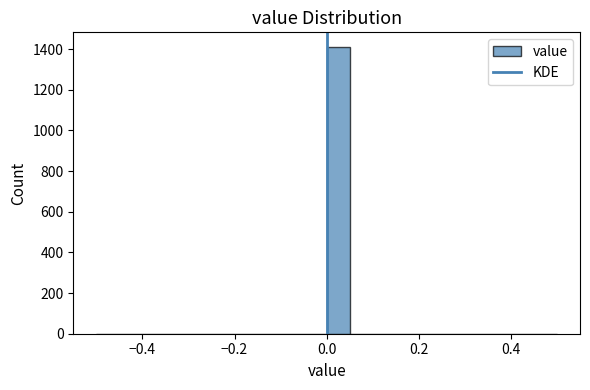

Around what value on the x-axis is the tallest bar? Give the approximate position of its centre, as read against the axis.

0.02